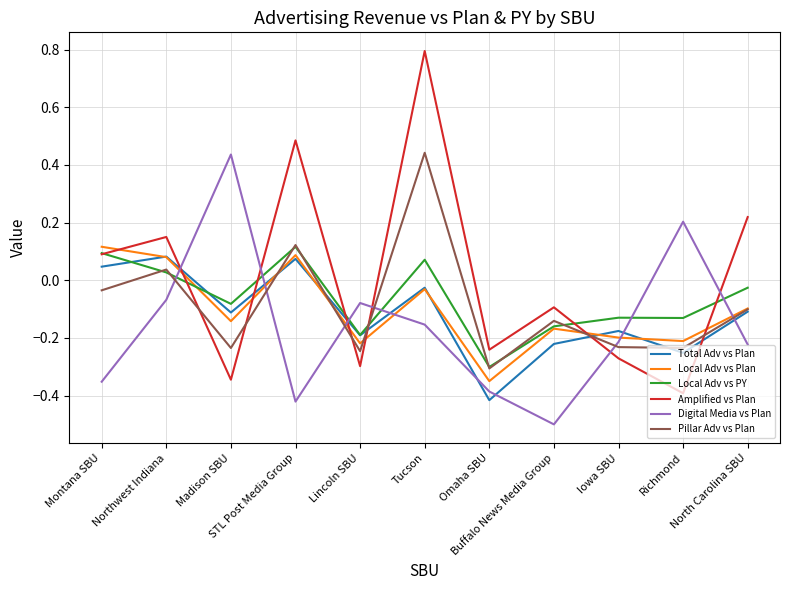

How many values in Digital Media vs Plan are below zero?

9